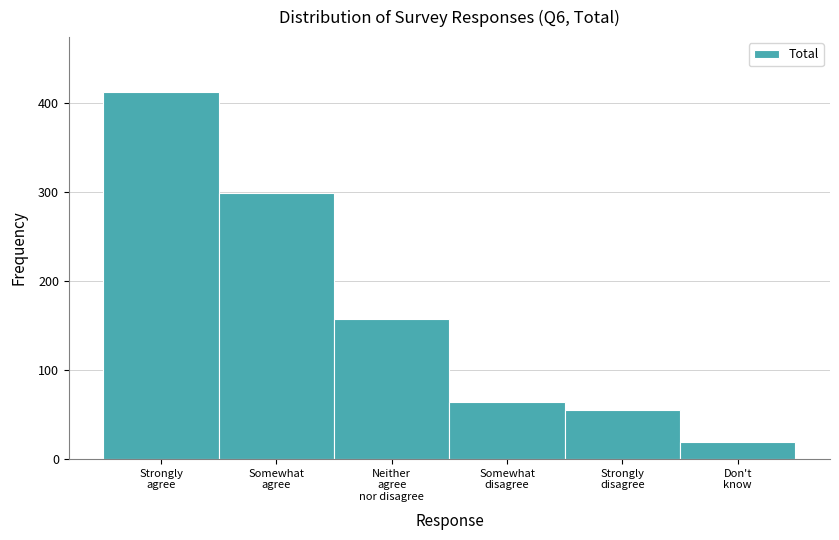

Reading right to left, what are all the values shown in this chart?

19	55	64	157	299	412